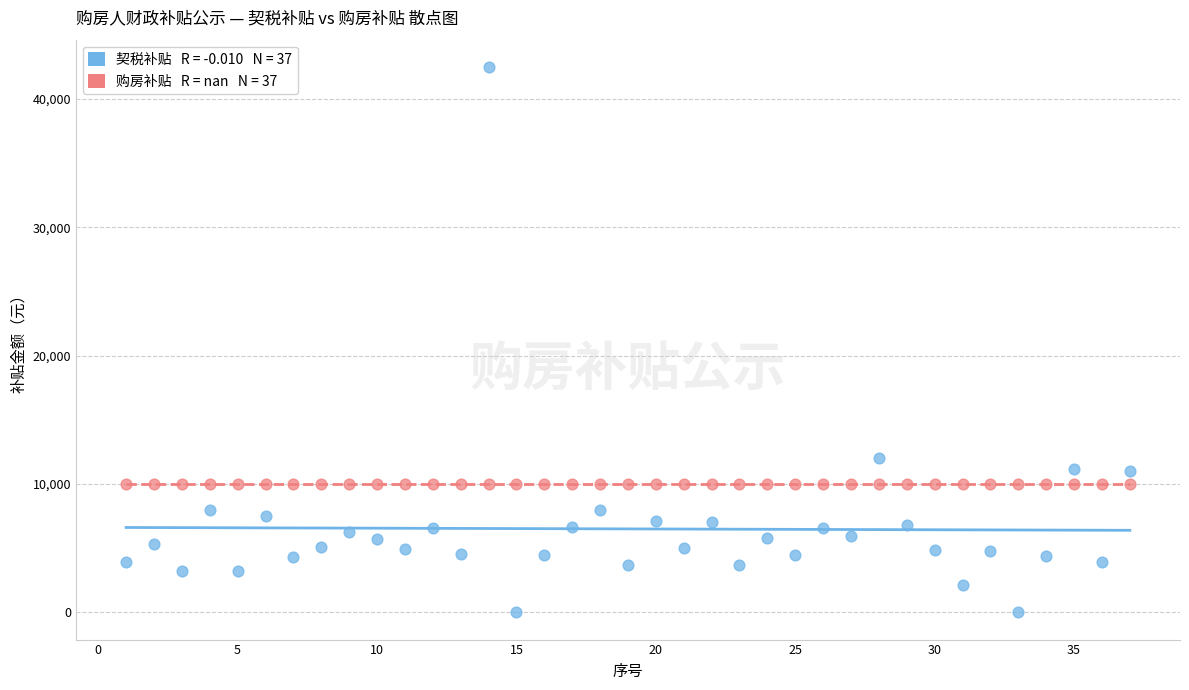

Across all series, what Y value is closest to 21242?

12013